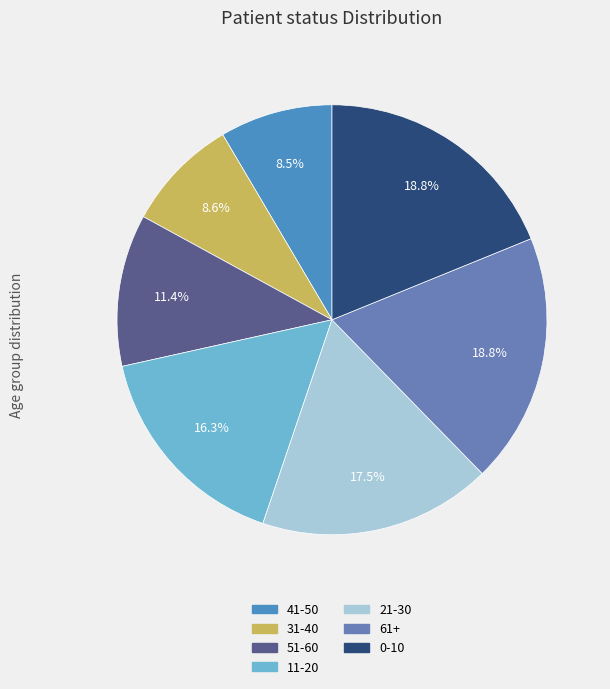

Count the number of slices in the pie.

7